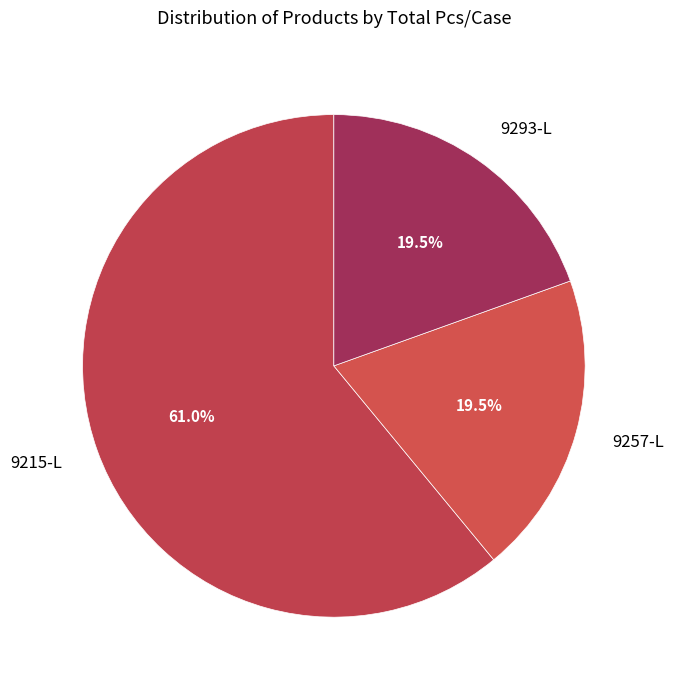

Do 9257-L and 9215-L together represent more than half of the pie?

Yes